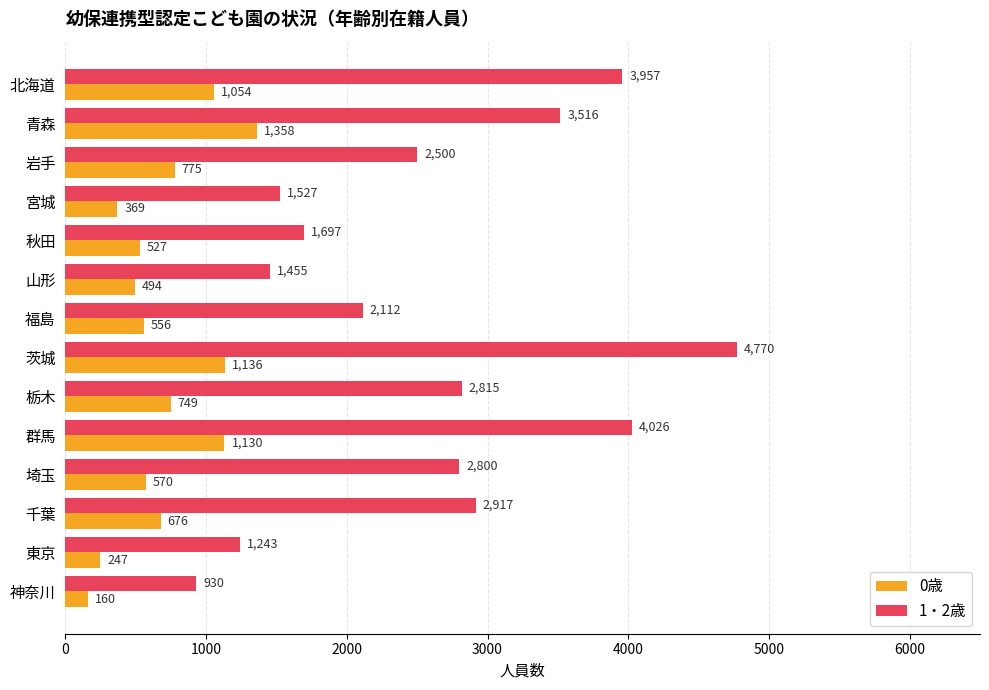

At which label is 1・2歳 closest to 2850?

栃木